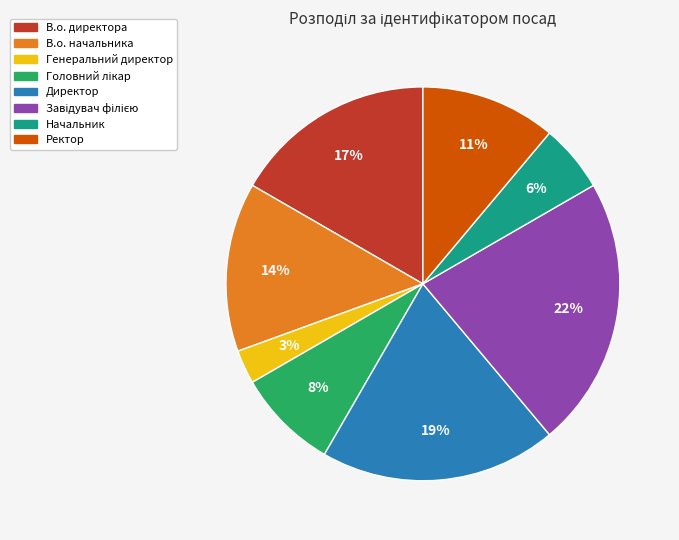

What is the smallest slice in the pie chart?

Генеральний директор